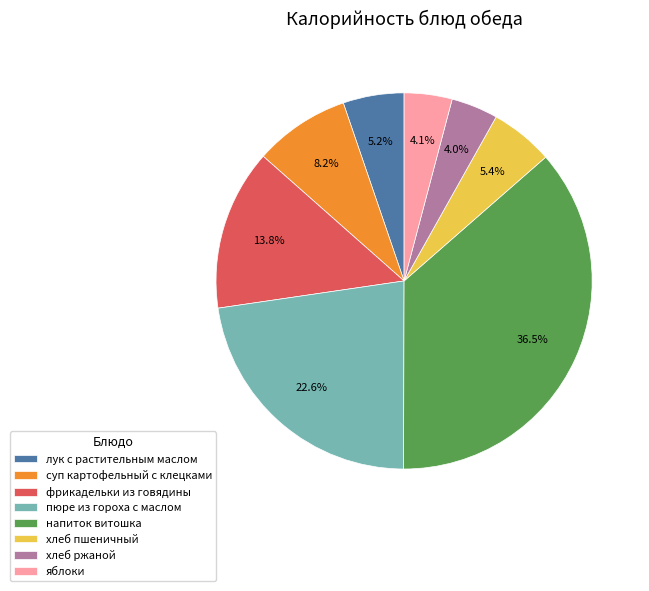

Does суп картофельный с клецками represent more than half of the total?

No